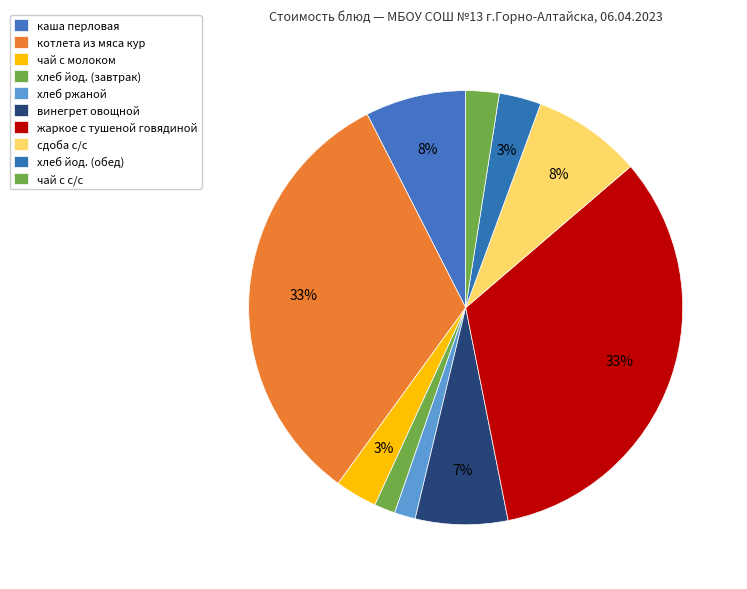

How many slices are in this pie chart?

10